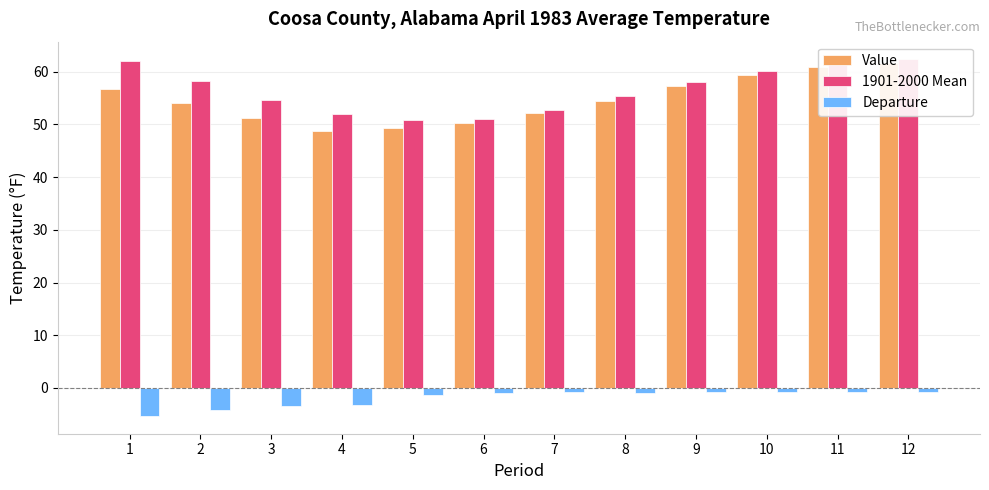

List the series in order of their peak value, lowest first.

Departure, Value, 1901-2000 Mean